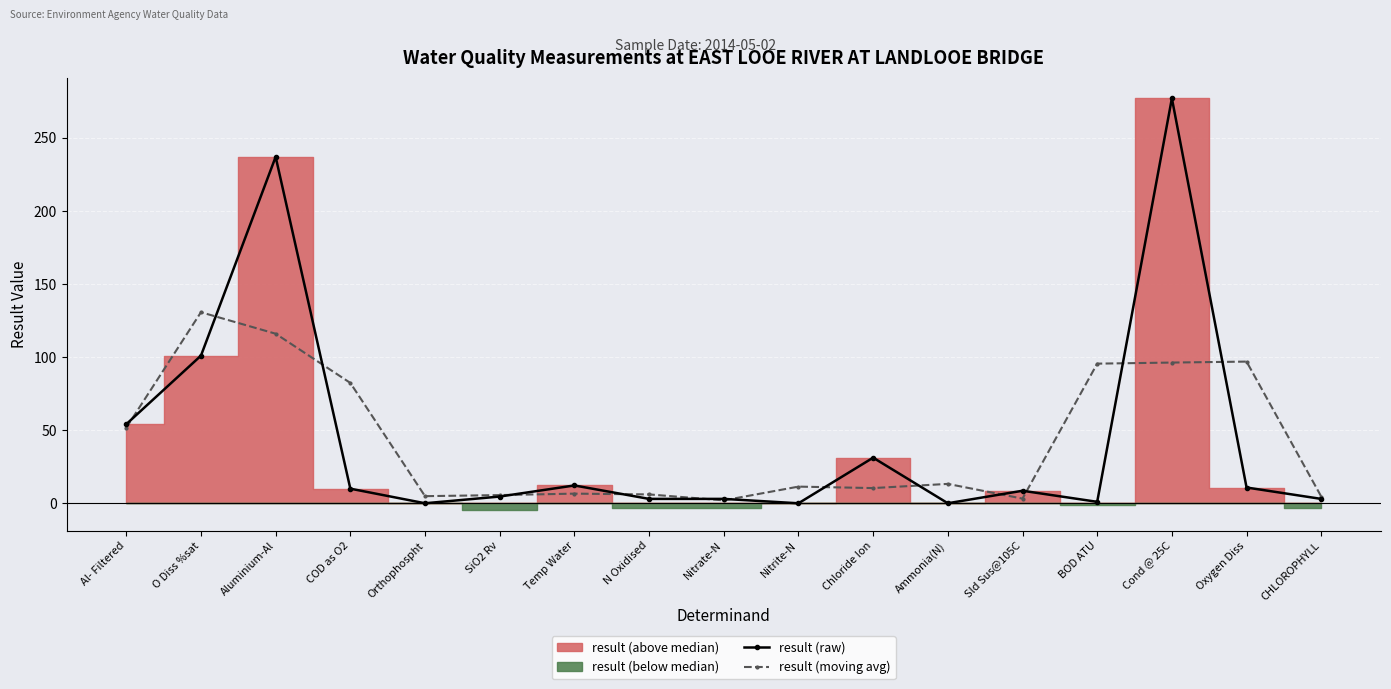

At which category is the sum across all series the highest?

Cond @ 25C